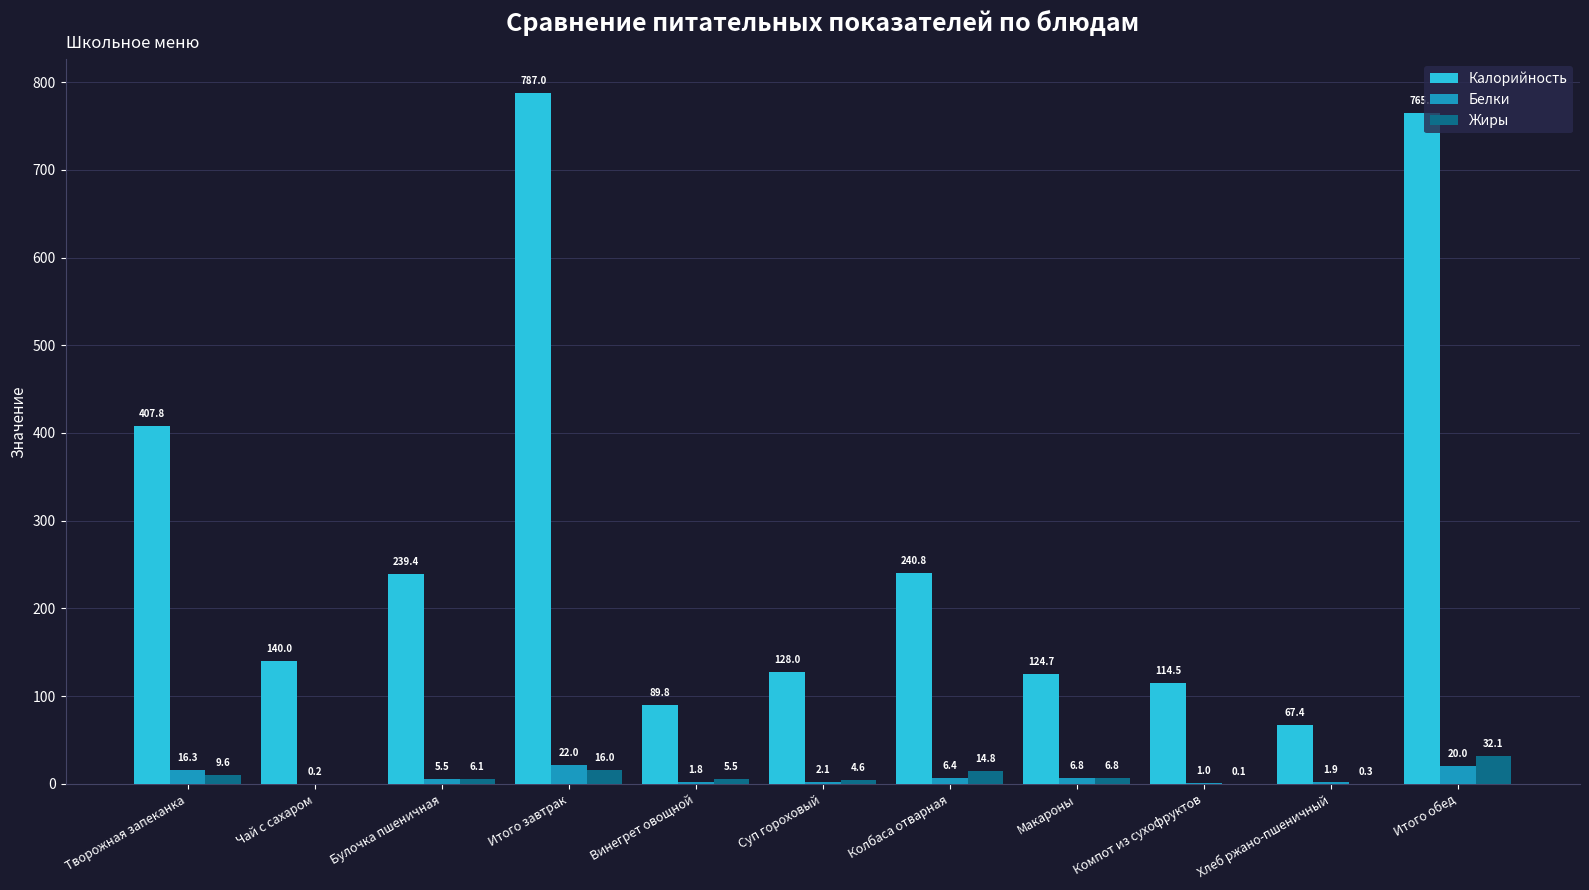

Which series changed the most between Булочка пшеничная and Хлеб ржано-пшеничный?

Калорийность